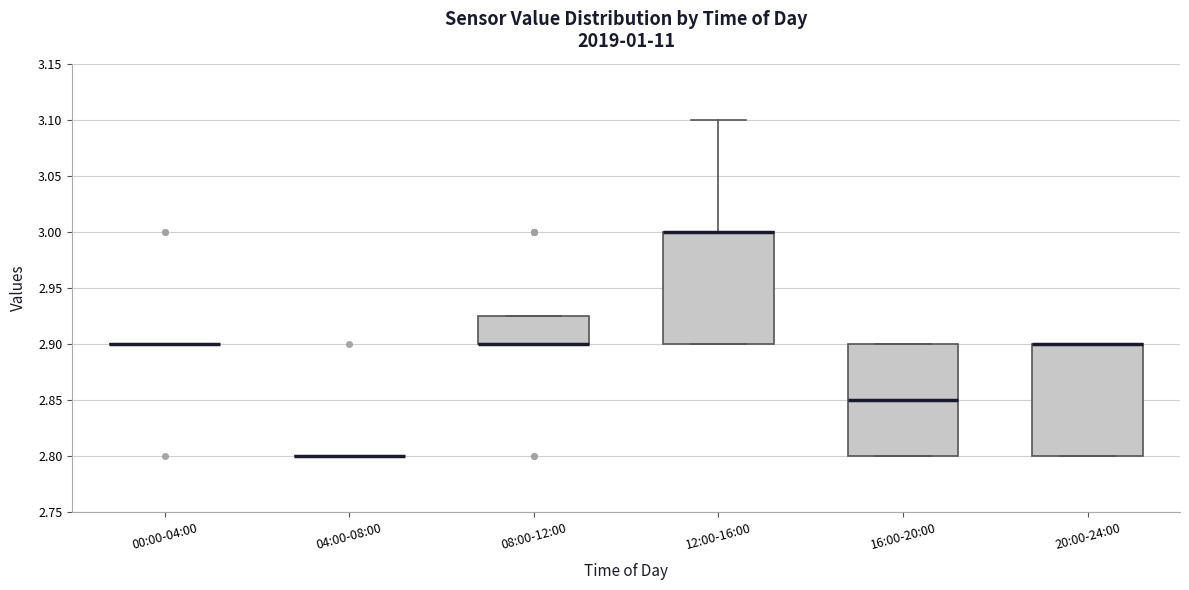

Reading left to right, transcribe this box plot: for each box, give where its median line is, the range the box spans, and where its two whiskers end, as read against the y-axis. The values are not printed on the chart, so give them approximately, as read against the axis.

00:00-04:00: box collapsed to a line at 2.900, whiskers 2.900 to 2.900
04:00-08:00: box collapsed to a line at 2.800, whiskers 2.800 to 2.800
08:00-12:00: median 2.900 (drawn on the box's lower edge), box 2.900 to 2.925, whiskers 2.900 to 2.925
12:00-16:00: median 3.000 (drawn on the box's upper edge), box 2.900 to 3.000, whiskers 2.900 to 3.100
16:00-20:00: median 2.850, box 2.800 to 2.900, whiskers 2.800 to 2.900
20:00-24:00: median 2.900 (drawn on the box's upper edge), box 2.800 to 2.900, whiskers 2.800 to 2.900